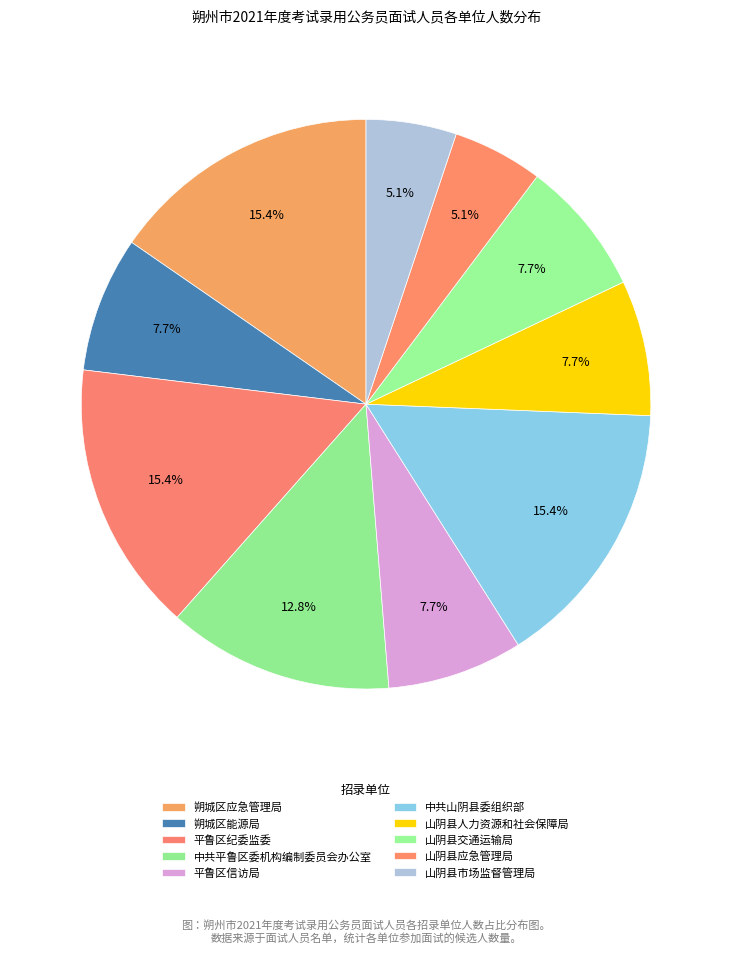

Approximately how many times larger is the value at 平鲁区纪委监委 compared to 平鲁区信访局?

2.0